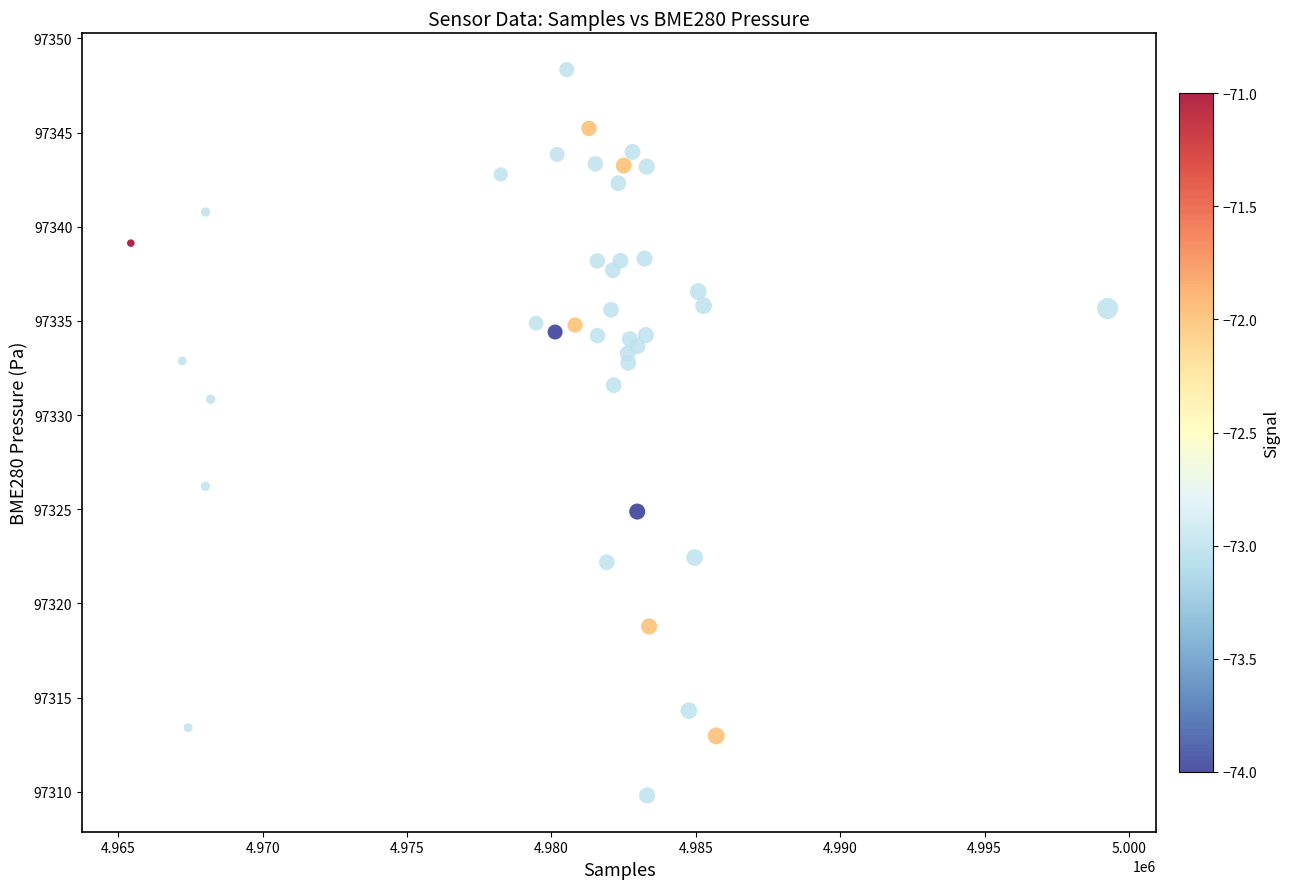

What Y value in the scatter plot is closest to 97329?

97330.8